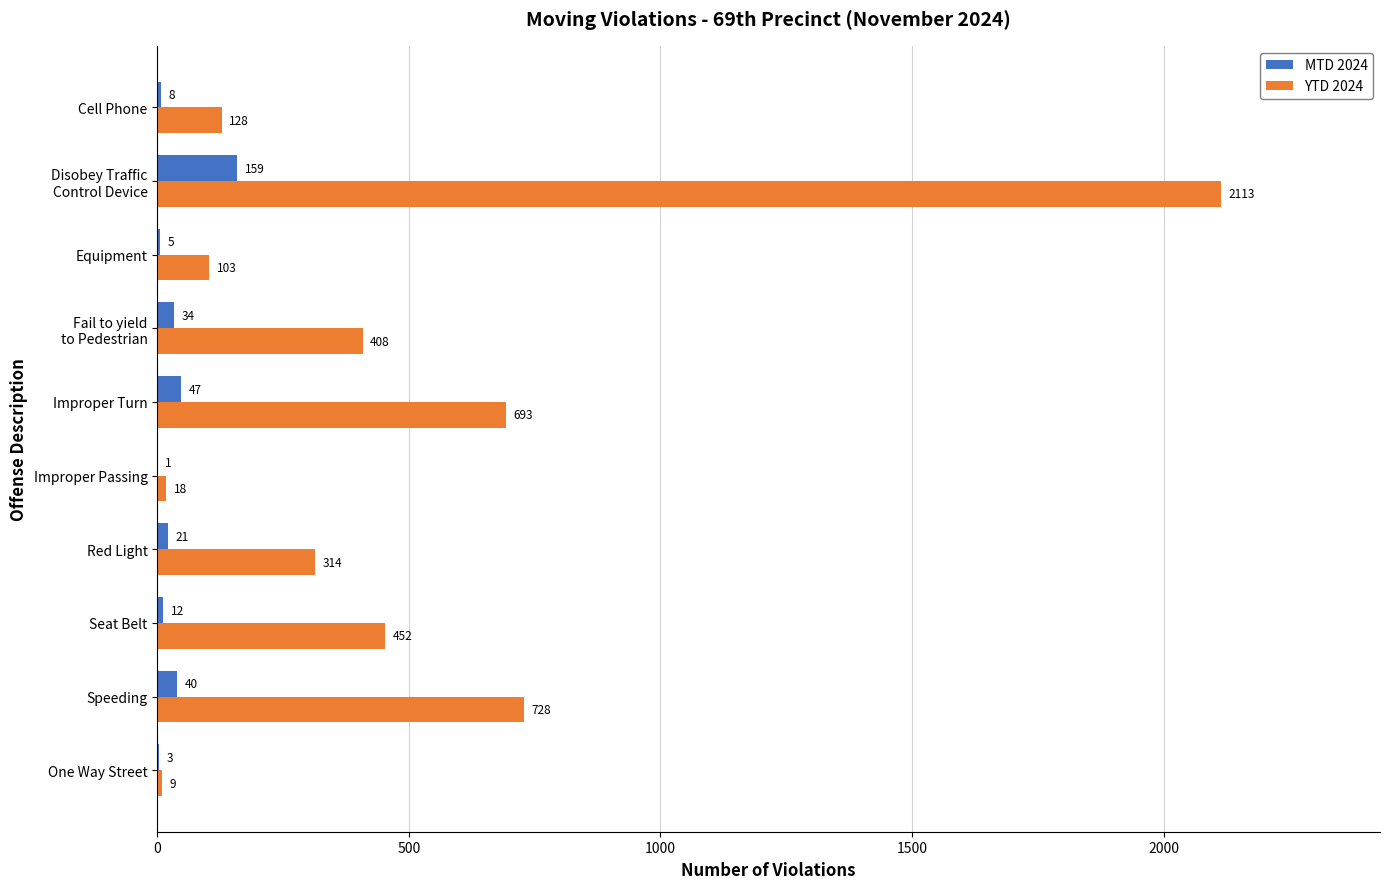

What is the highest value of the YTD 2024 series?

2113